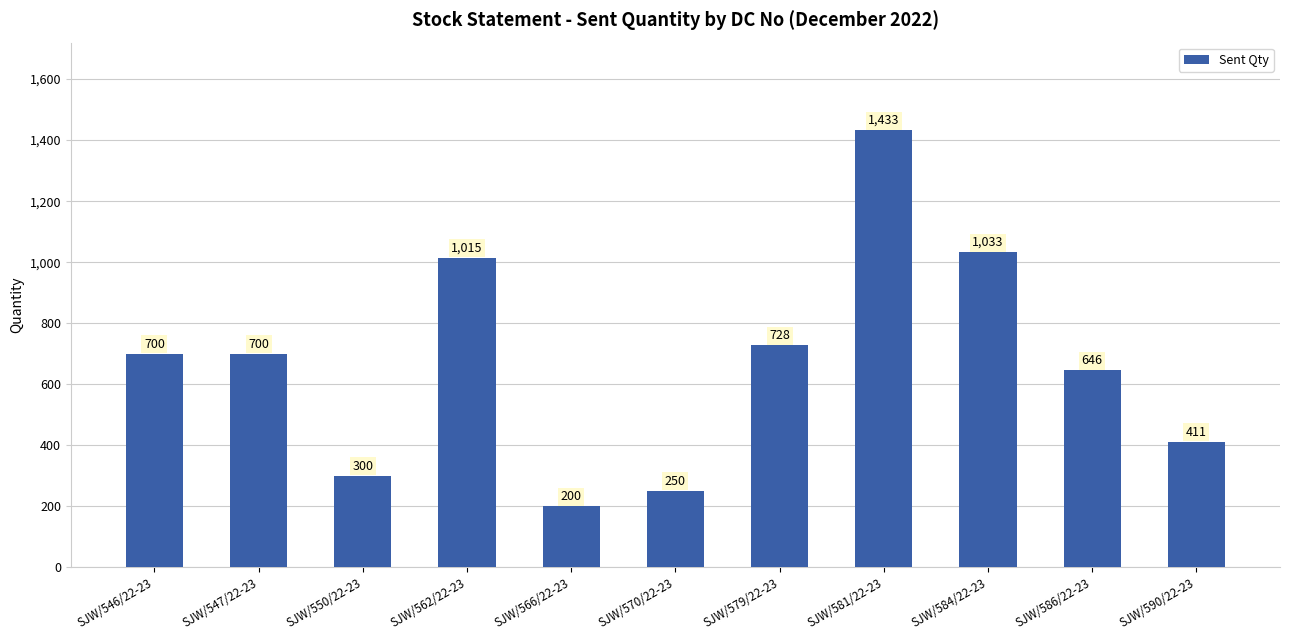

What is the difference between the second highest and second lowest values?

783